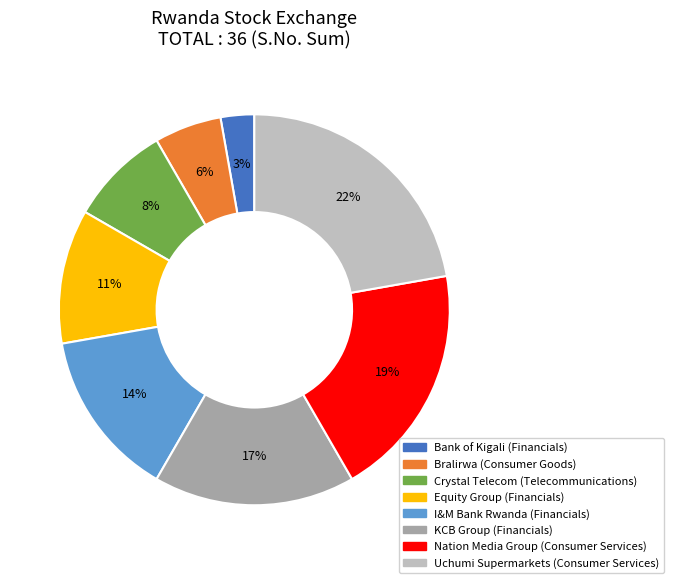

To the nearest percent, what is the difference between the I&M Bank Rwanda and Crystal Telecom slice percentages?

6%